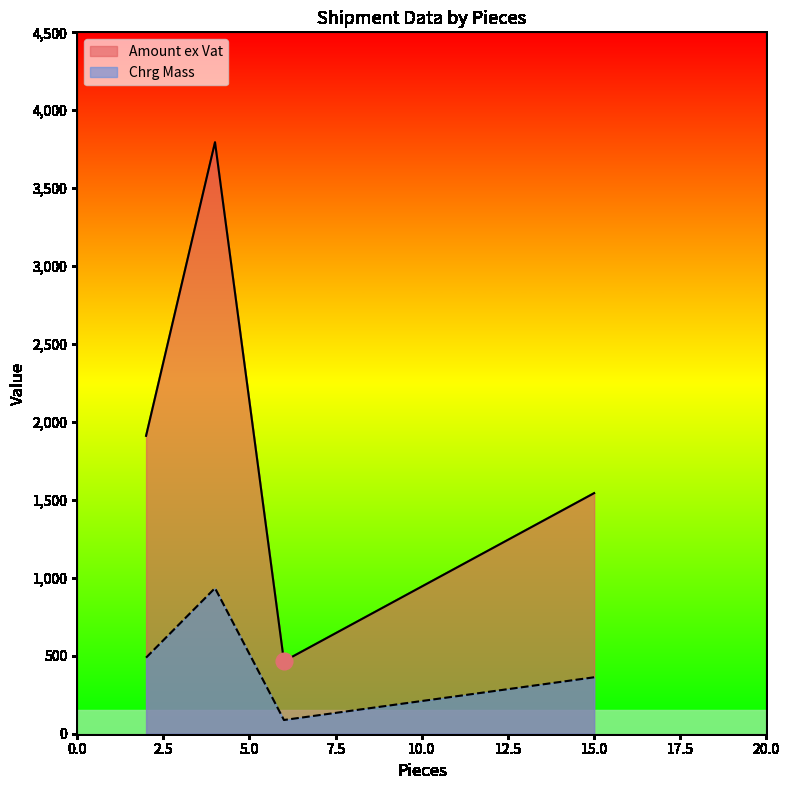

How many lines are shown in the chart?

2